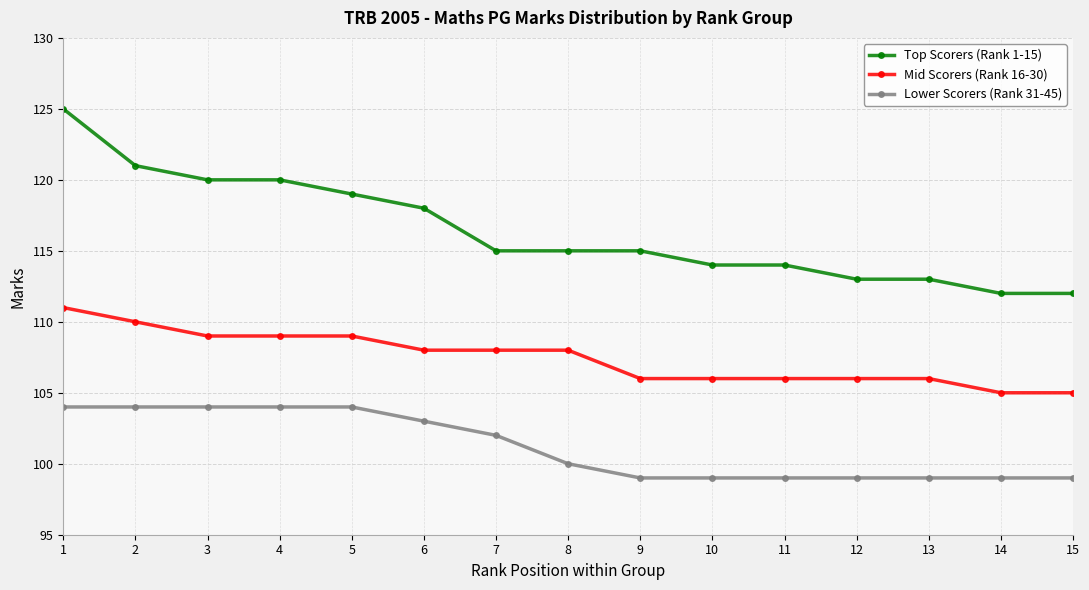

What is the value of the Top Scorers (Rank 1-15) point at the 3rd from the left?

120